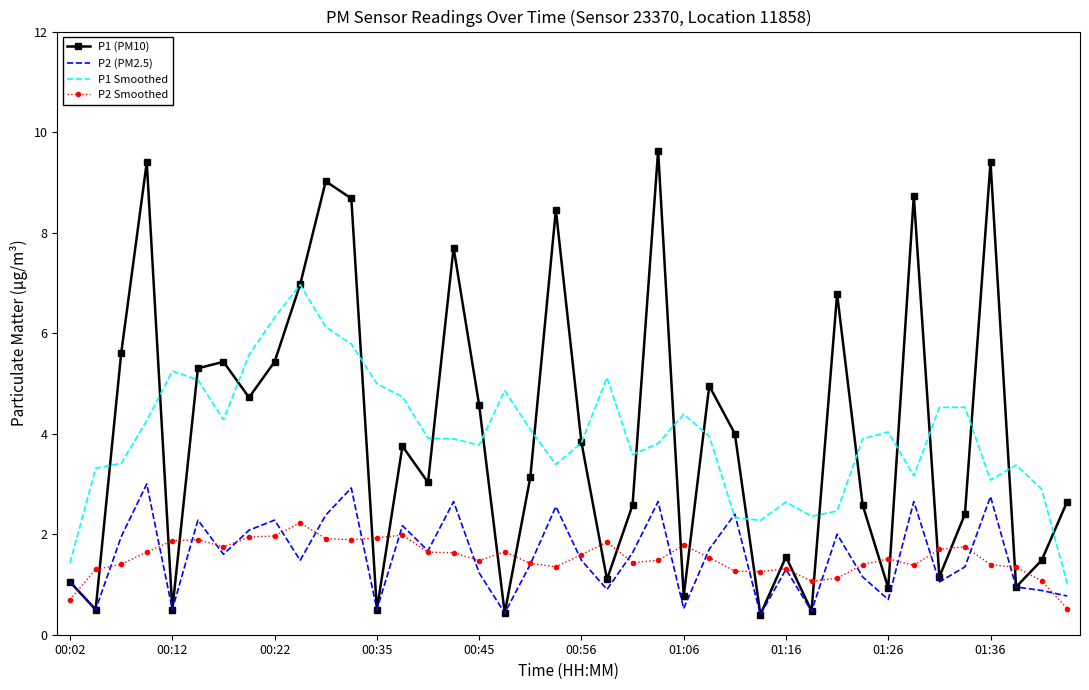

True or false: P2 Smoothed has more than 1 points higher than both neighbors.

True